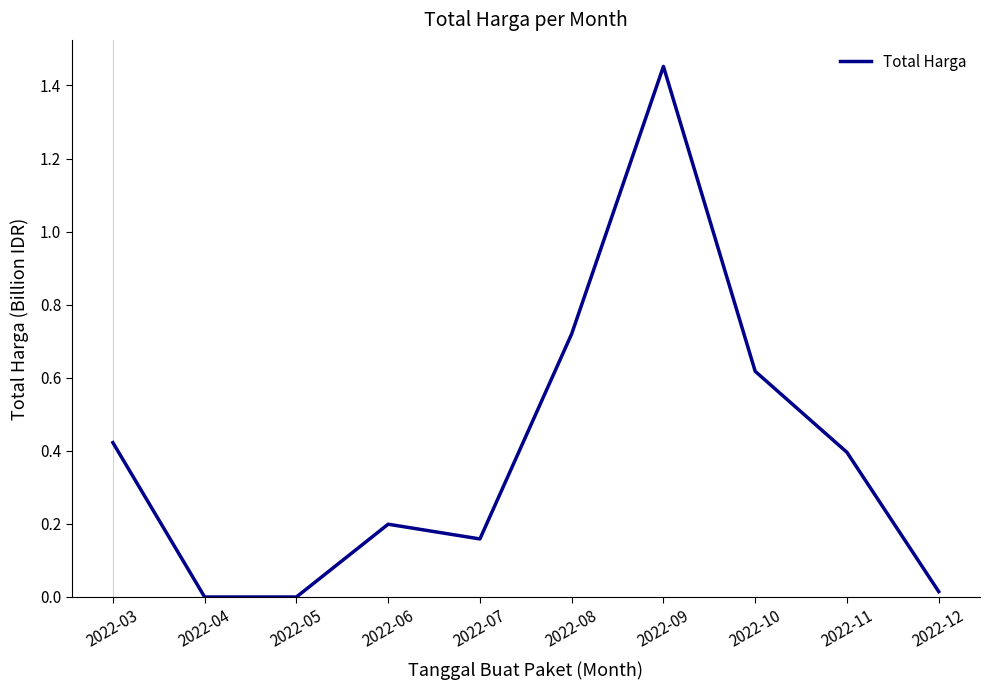

Which category has the highest value across all series?

2022-09